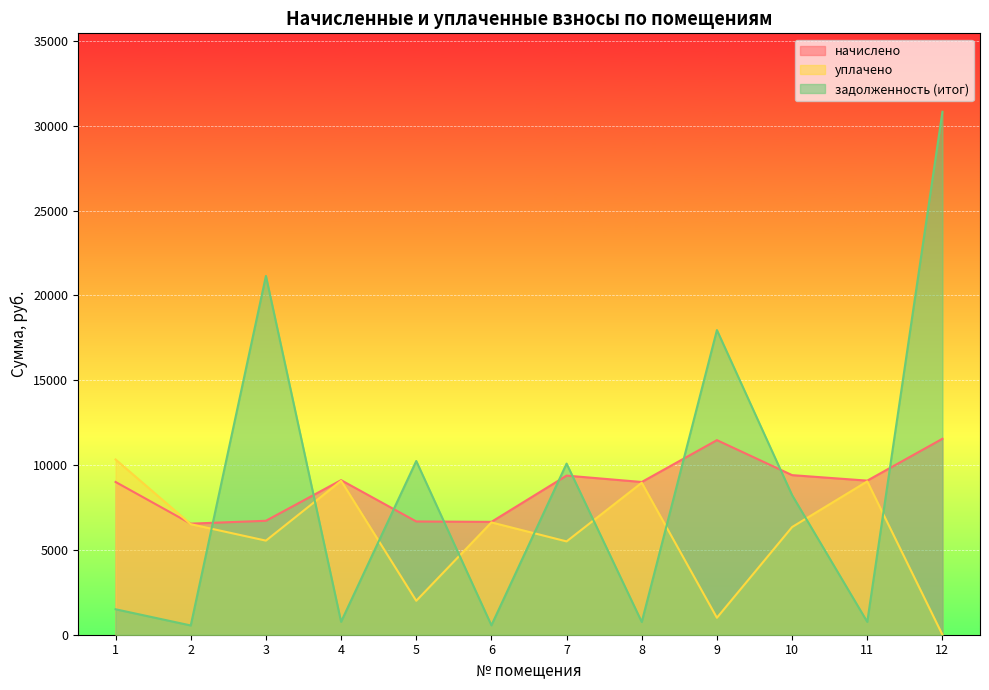

Is it true that задолженность (итог) equals 30825.3 at 12?

True